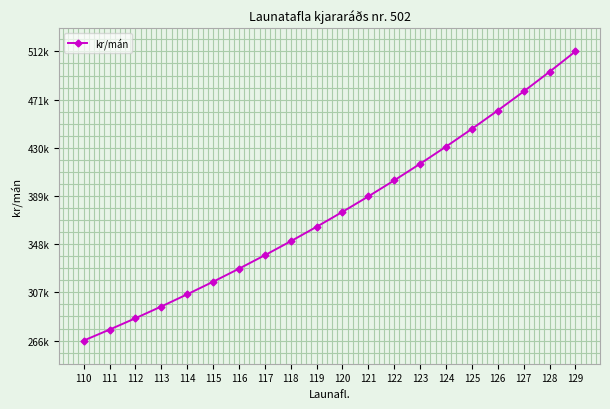

What is the change in value from 110 to 123?

+150453.4